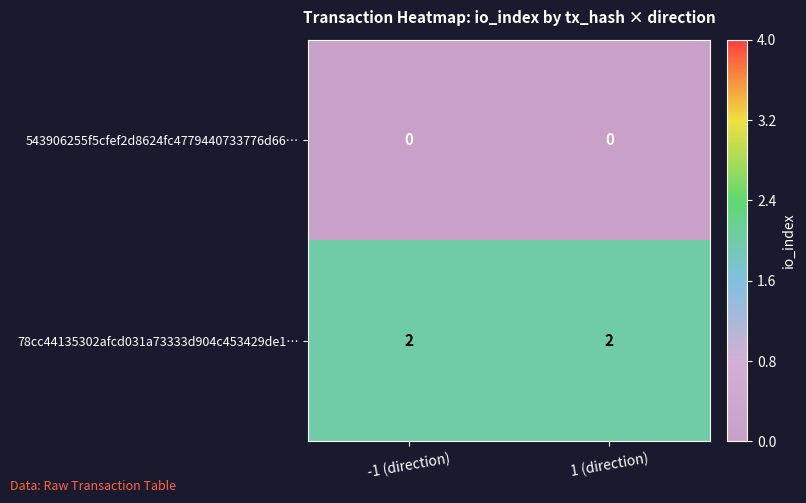

Reading left to right, extract all data points from this chart.

543906255f5cfef2d8624fc4779440733776d66…: -1 (direction)=0	1 (direction)=0
78cc44135302afcd031a73333d904c453429de1…: -1 (direction)=2	1 (direction)=2